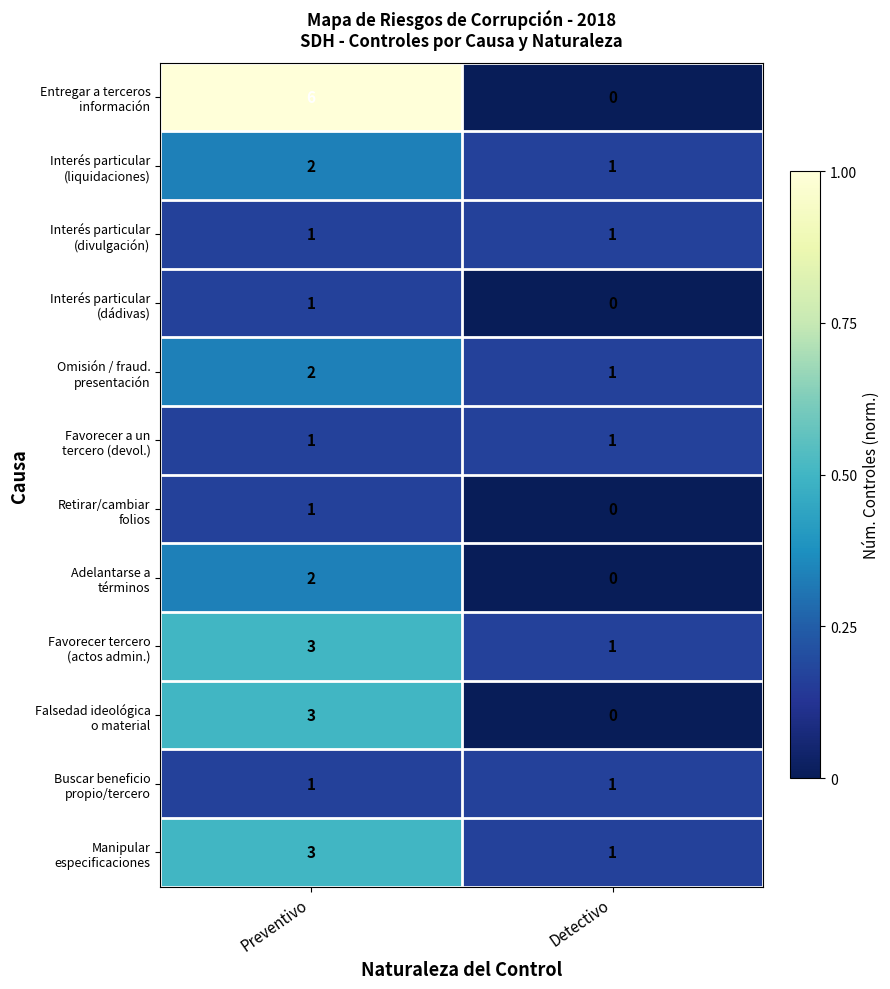

Which category has the highest value across all series?

Preventivo